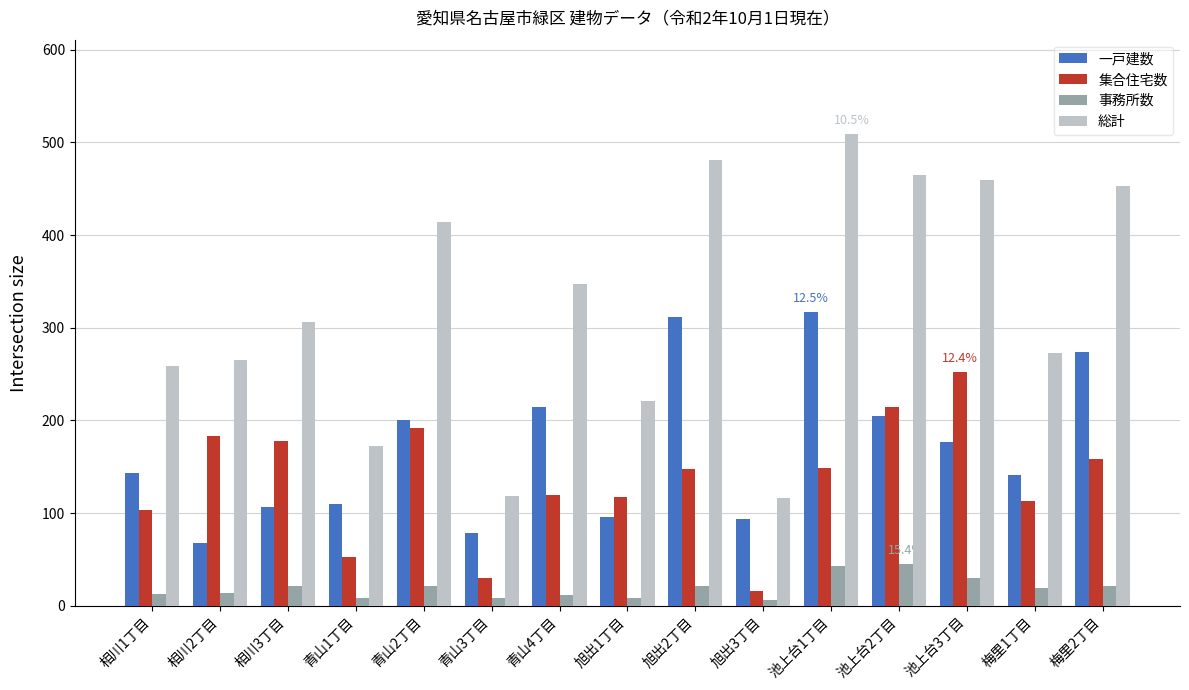

What is the label of the 8th bar from the right?

旭出1丁目